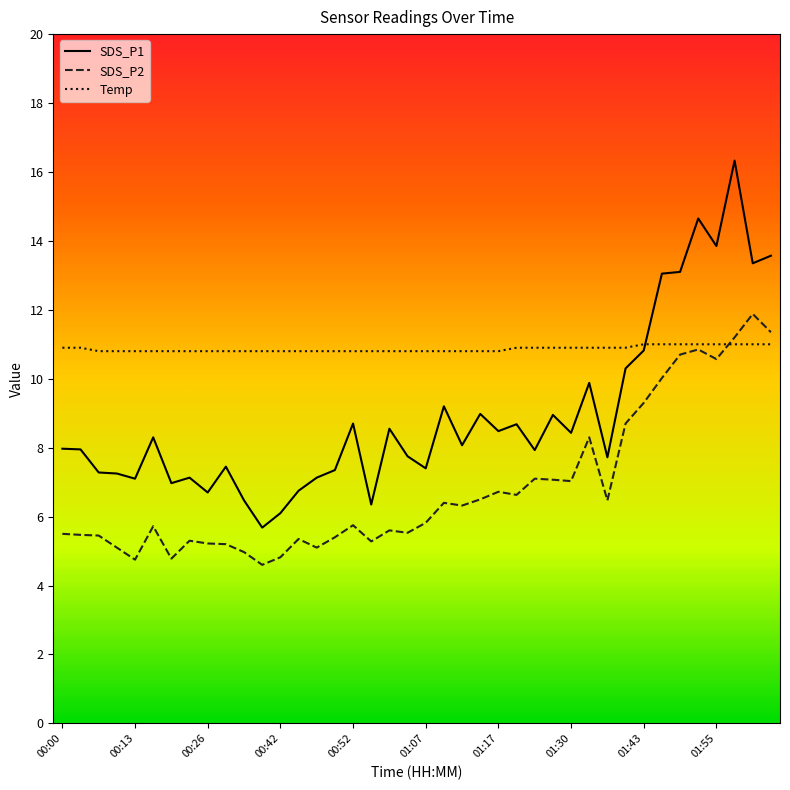

What is the maximum value for SDS_P1?

16.3